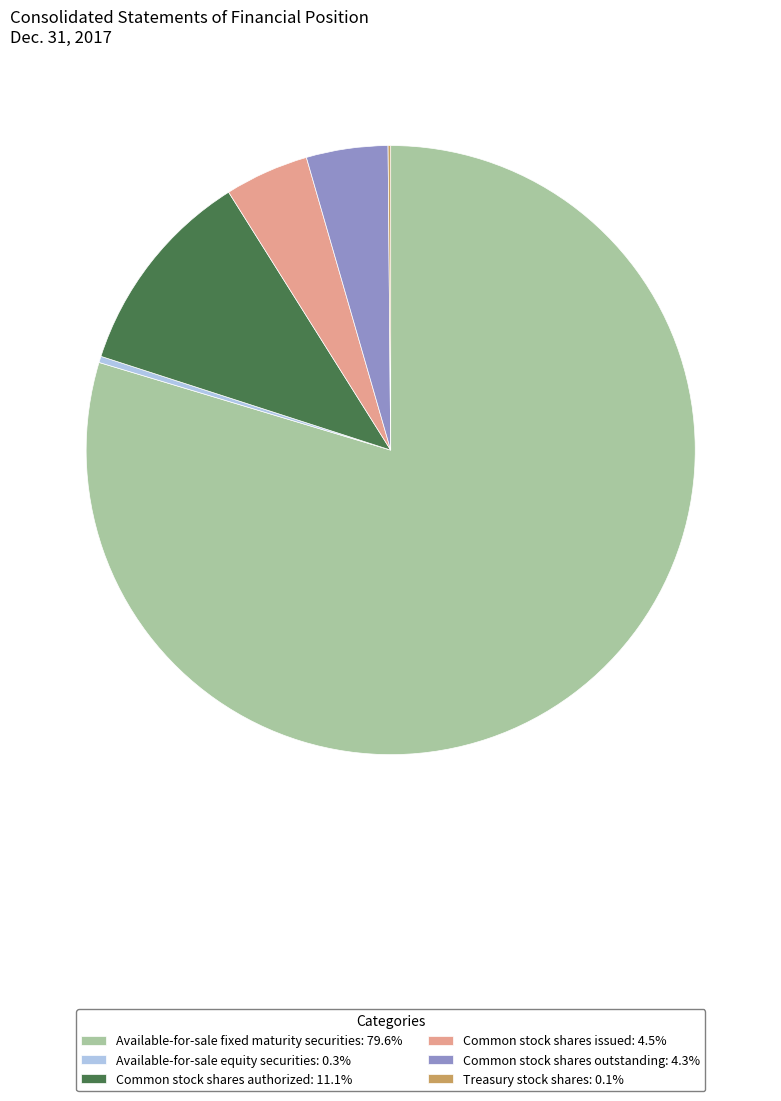

Is the sum of Available-for-sale equity securities and Common stock shares issued greater than half?

No